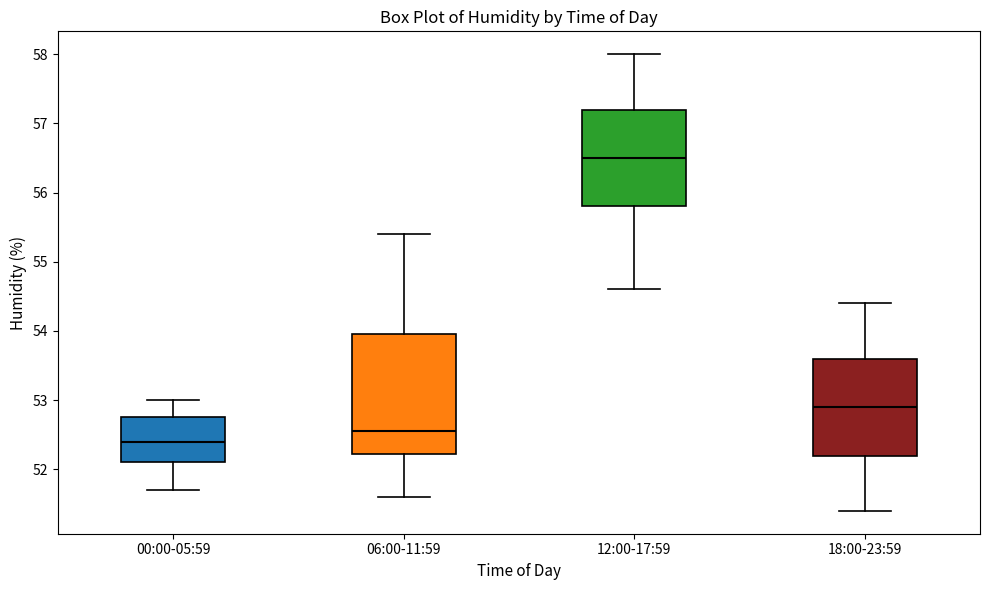

Reading left to right, transcribe this box plot: for each box, give where its median line is, the range the box spans, and where its two whiskers end, as read against the y-axis. The values are not printed on the chart, so give them approximately, as read against the axis.

00:00-05:59: median 52.4, box 52.1 to 52.8, whiskers 51.7 to 53.0
06:00-11:59: median 52.6, box 52.2 to 54.0, whiskers 51.6 to 55.4
12:00-17:59: median 56.5, box 55.8 to 57.2, whiskers 54.6 to 58.0
18:00-23:59: median 52.9, box 52.2 to 53.6, whiskers 51.4 to 54.4